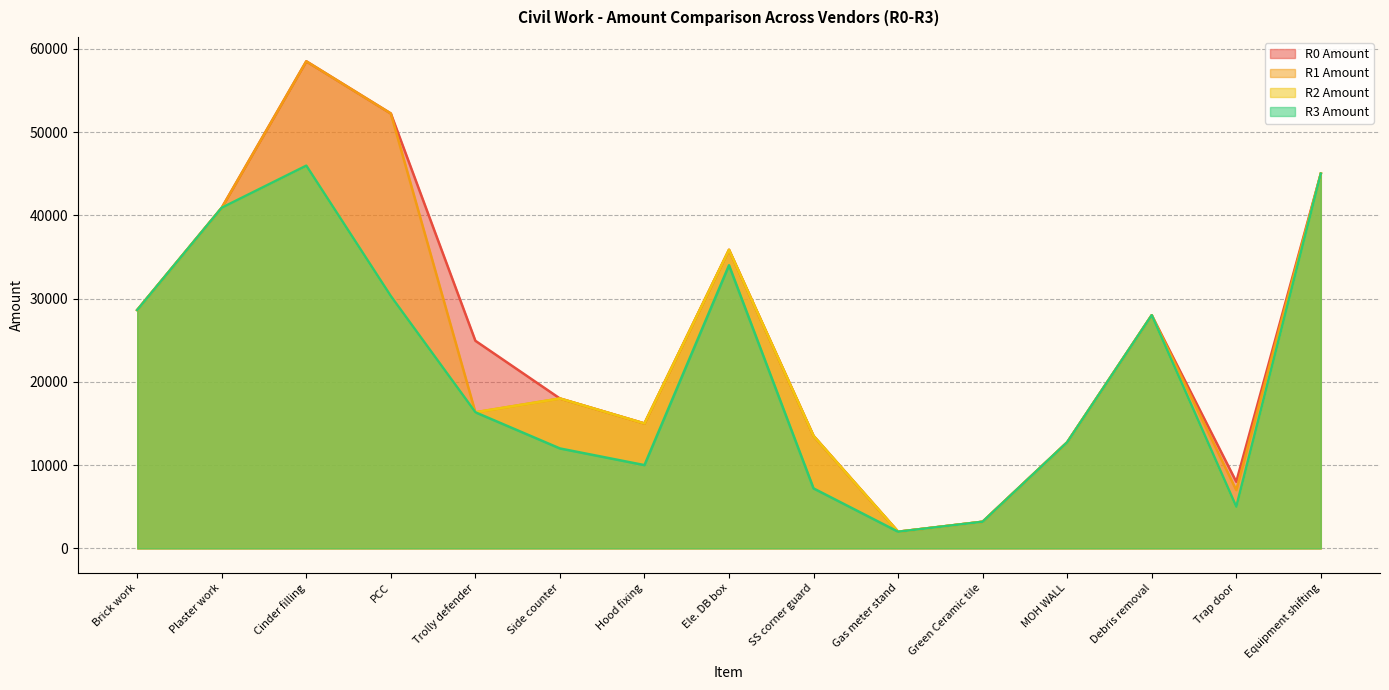

What is the maximum value shown in the chart?

58492.0